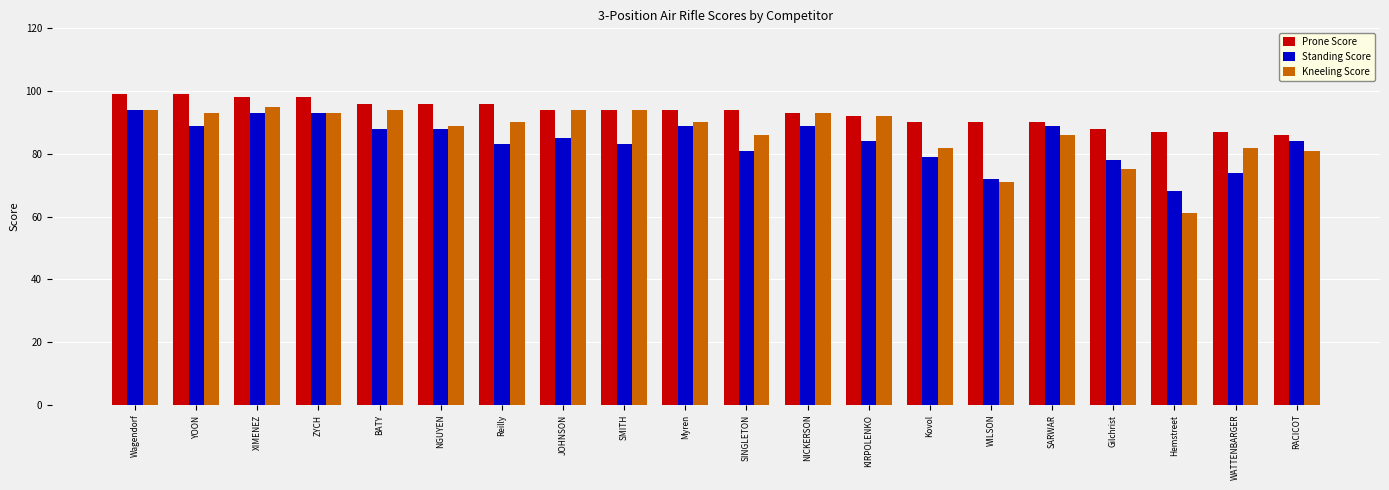

What is the difference between the second highest and minimum values in the Kneeling Score series?

33